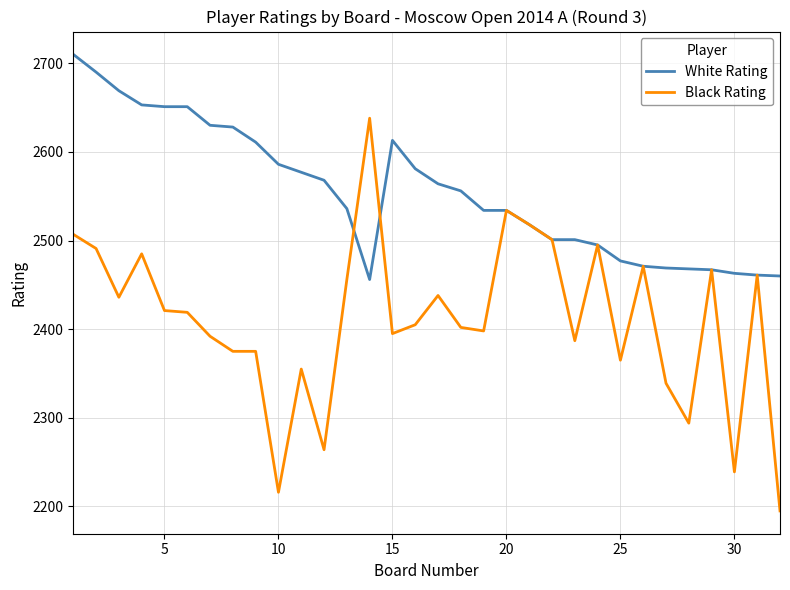

Which series has the largest total across all categories?

White Rating